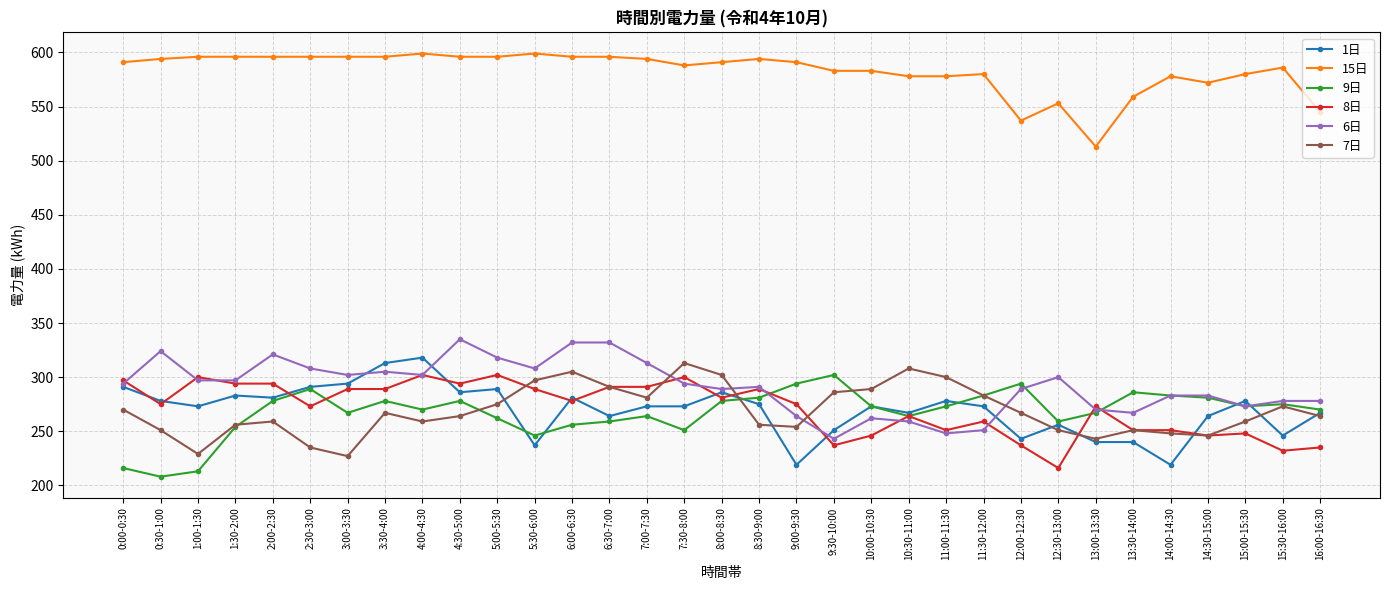

True or false: 1日 has more than 0 interior local peaks.

True